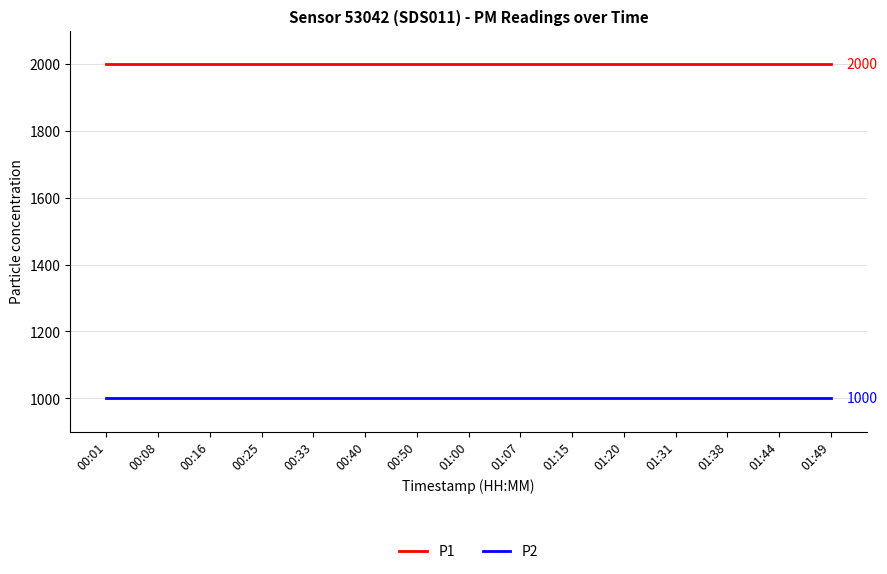

Reading left to right, extract all data points from this chart.

P1: 00:01=1999.9	00:08=1999.9	00:16=1999.9	00:25=1999.9	00:33=1999.9	00:40=1999.9	00:50=1999.9	01:00=1999.9	01:07=1999.9	01:15=1999.9	01:20=1999.9	01:31=1999.9	01:38=1999.9	01:44=1999.9	01:49=1999.9
P2: 00:01=999.9	00:08=999.9	00:16=999.9	00:25=999.9	00:33=999.9	00:40=999.9	00:50=999.9	01:00=999.9	01:07=999.9	01:15=999.9	01:20=999.9	01:31=999.9	01:38=999.9	01:44=999.9	01:49=999.9